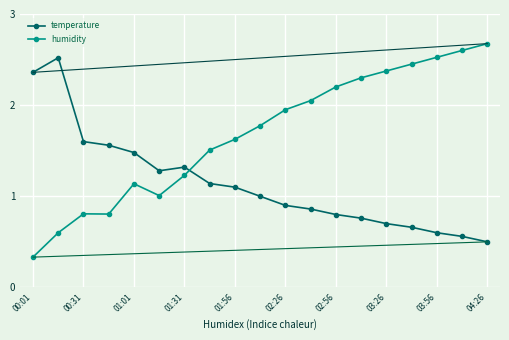

True or false: temperature has more than 0 interior local peaks.

True